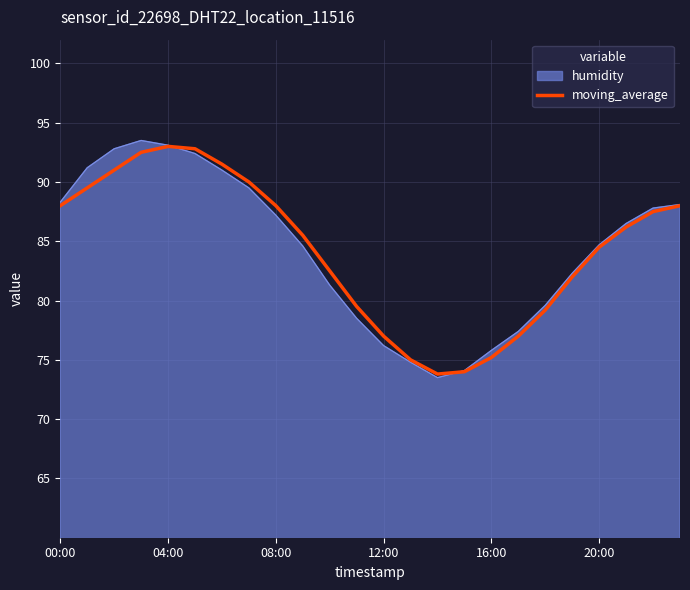

What is the lowest value of the humidity series?

73.5